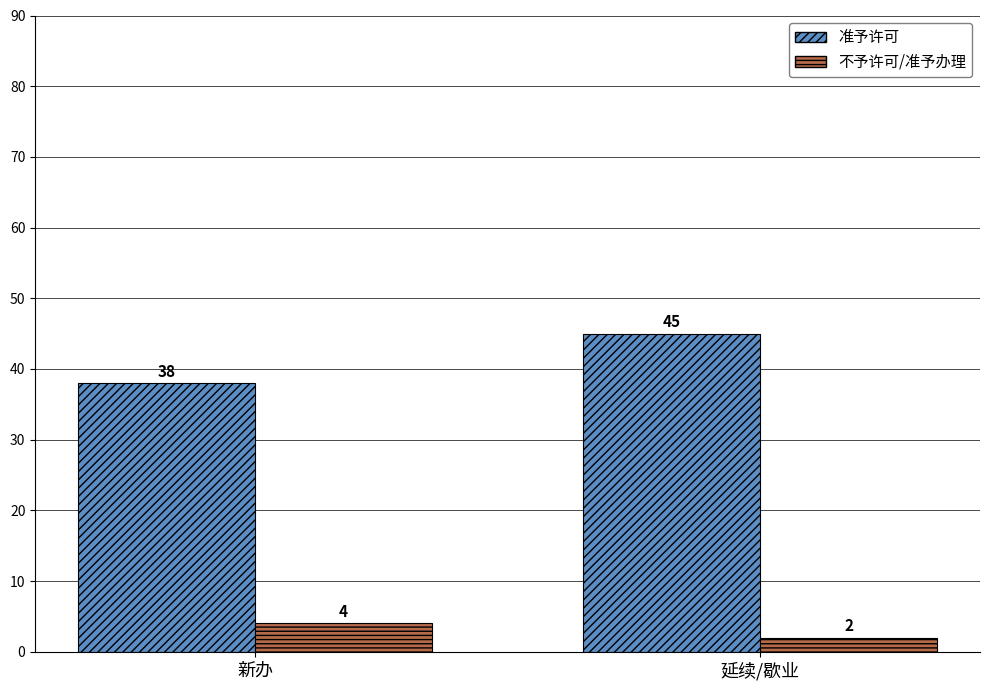

What is the sum of all 准予许可 values?

83